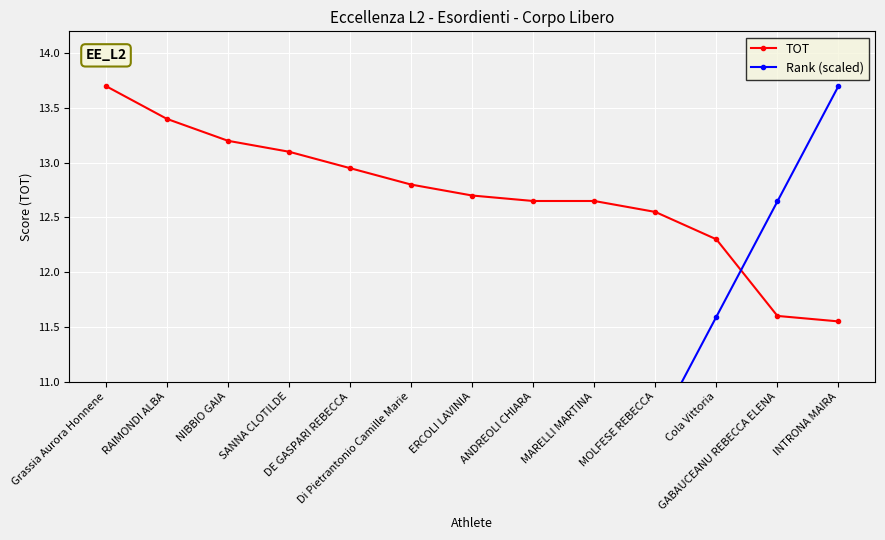

Does the chart display data point markers on the line(s)?

Yes